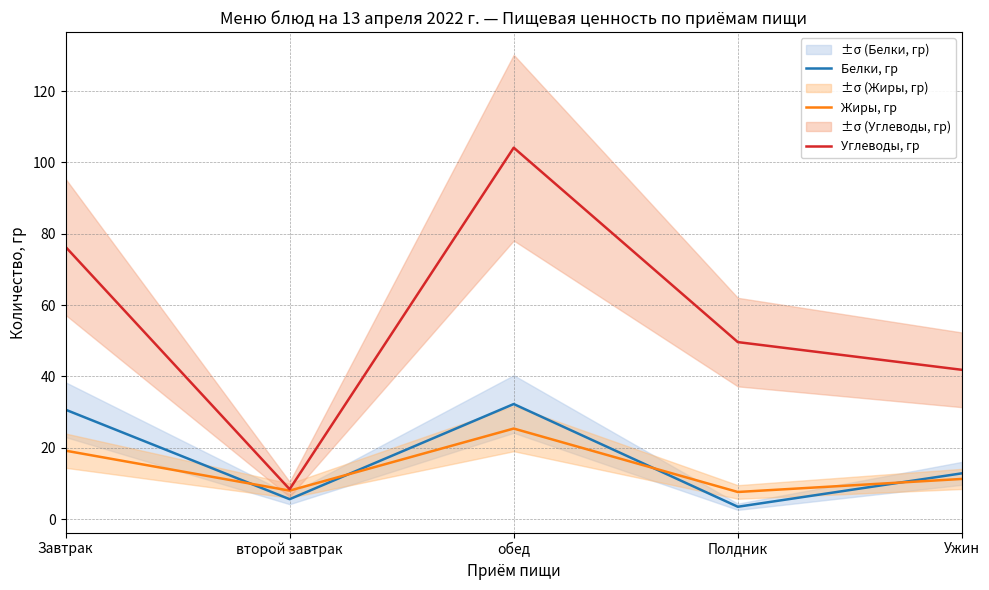

How many values in the Жиры, гр series are below 11?

2